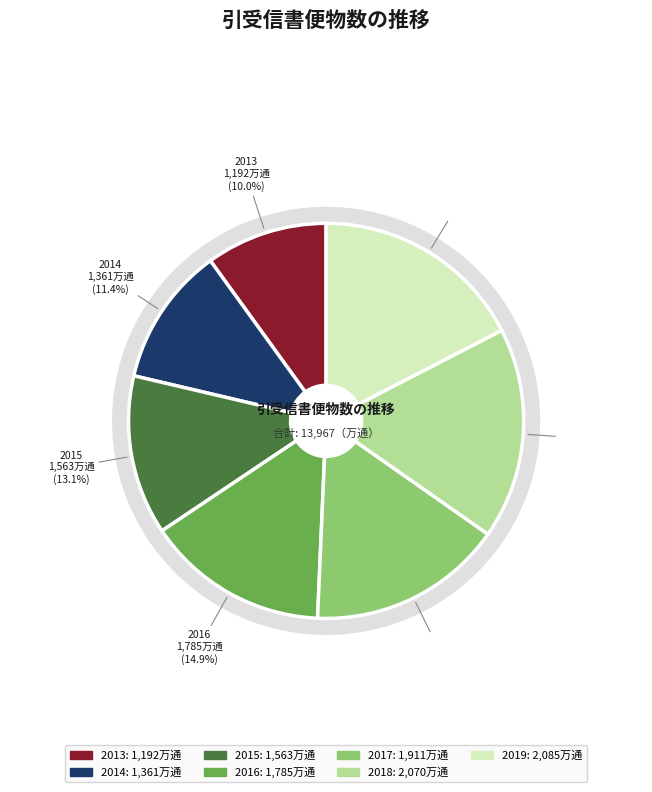

Rank the categories by value from highest to lowest.

2019, 2018, 2017, 2016, 2015, 2014, 2013